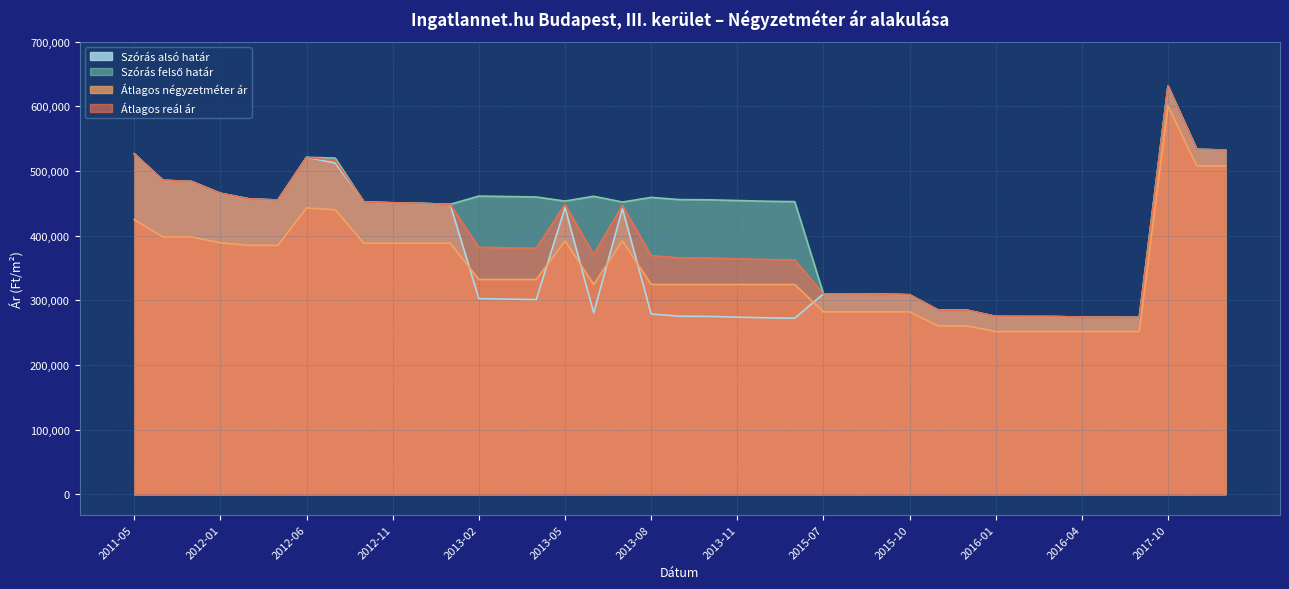

Which category has the lowest value in the Átlagos reál ár series?

2016-06